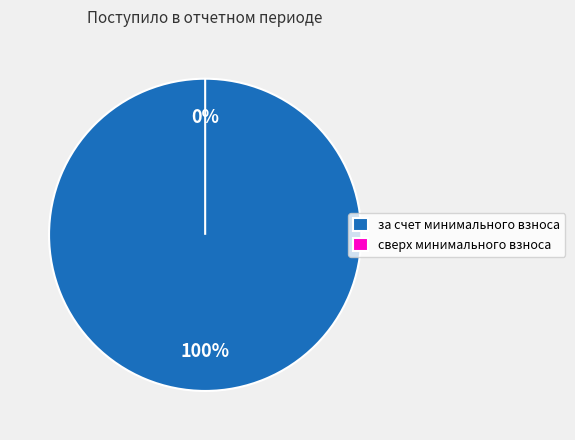

To the nearest percent, what is the difference between the за счет минимального взноса and сверх минимального размера взноса slice percentages?

100%